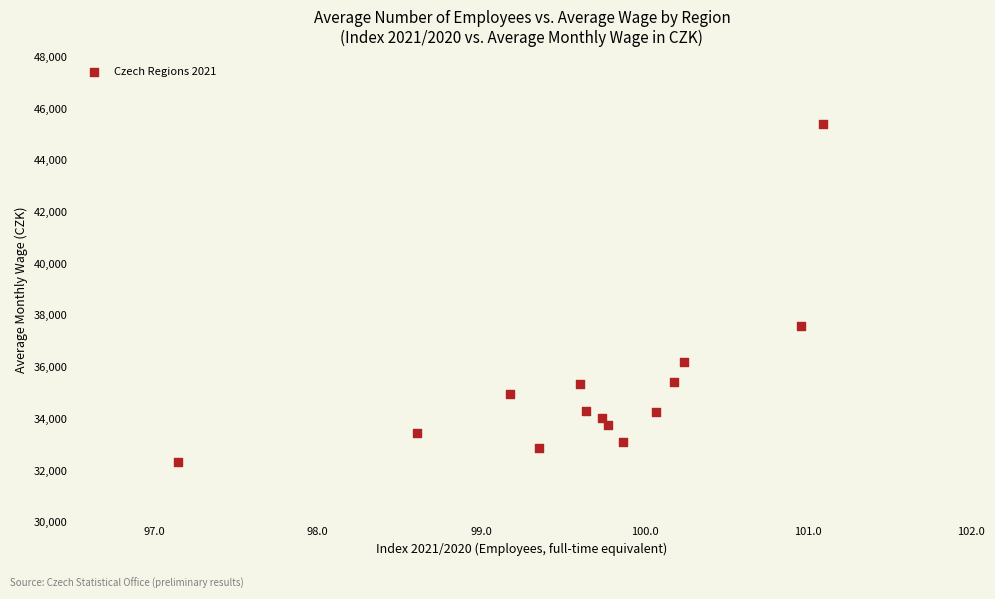

What is the range of Y values (max minus min)?

13044.9